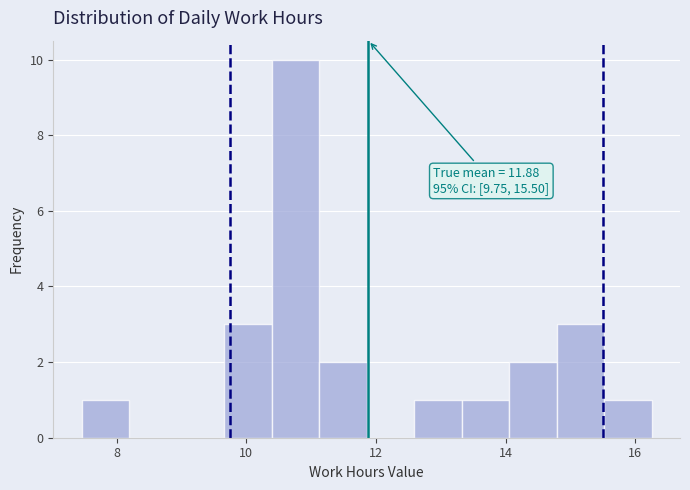

Read against the x-axis, roughly where is the centre of the tallest bar?

10.8